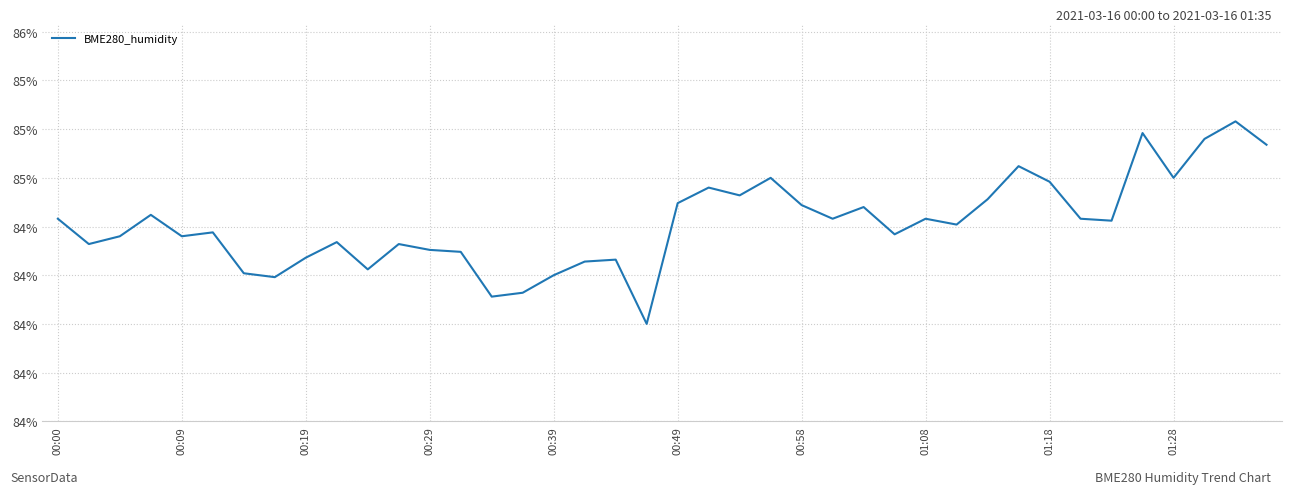

What is the smallest value displayed?

84.0